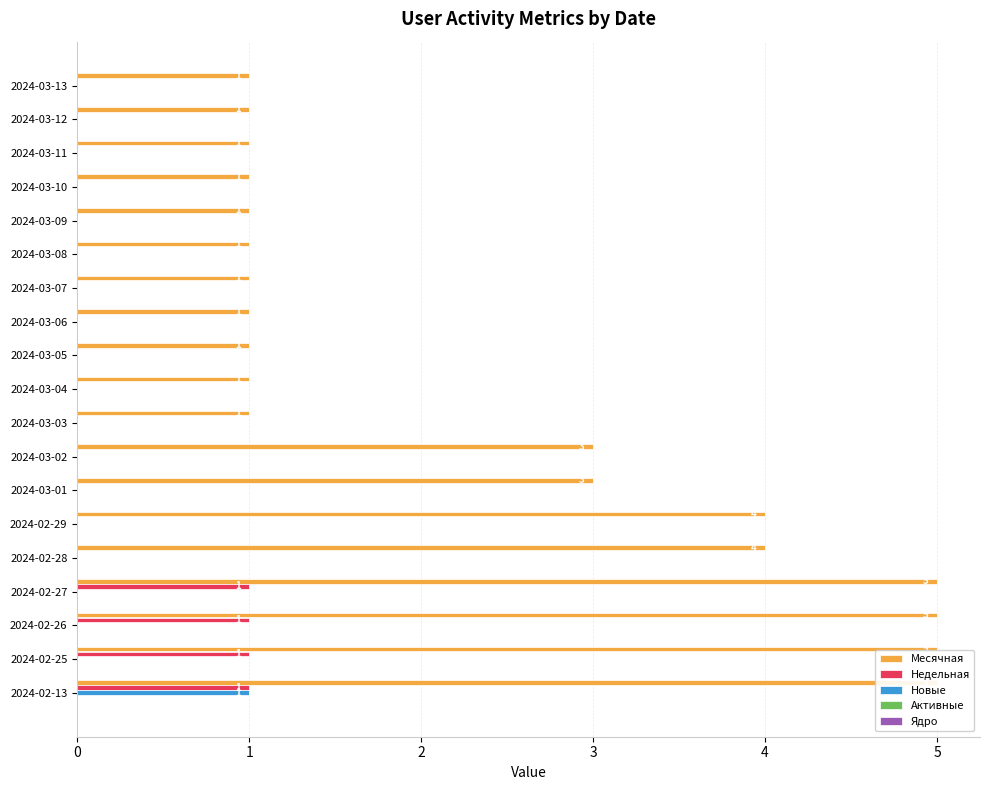

Which series has the largest range (max minus min)?

Месячная